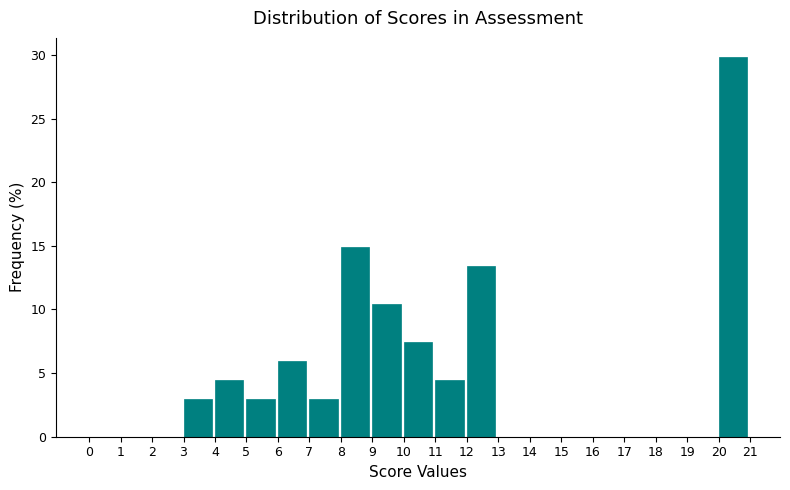

Reading left to right, transcribe this chart: for each bar, give the range it covers on the x-axis and its height. The values are not printed on the chart, so give them approximately, as read against the axis.

0 to 1: 0
1 to 2: 0
2 to 3: 0
3 to 4: 3.0
4 to 5: 4.5
5 to 6: 3.0
6 to 7: 6.0
7 to 8: 3.0
8 to 9: 15.0
9 to 10: 10.5
10 to 11: 7.5
11 to 12: 4.5
12 to 13: 13.5
13 to 14: 0
14 to 15: 0
15 to 16: 0
16 to 17: 0
17 to 18: 0
18 to 19: 0
19 to 20: 0
20 to 21: 30.0